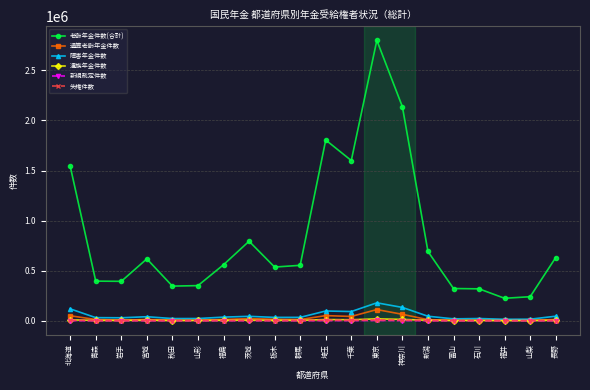

The 老齢年金件数(合計) series shows 617617 at 宮城. True or false?

True